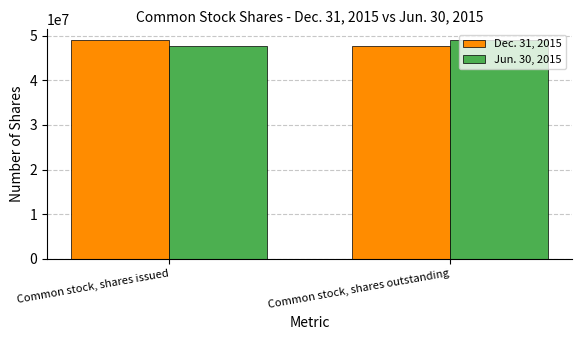

Reading left to right, what are all the values shown in this chart?

Dec. 31, 2015: 48972496	47613501
Jun. 30, 2015: 47613501	48972496